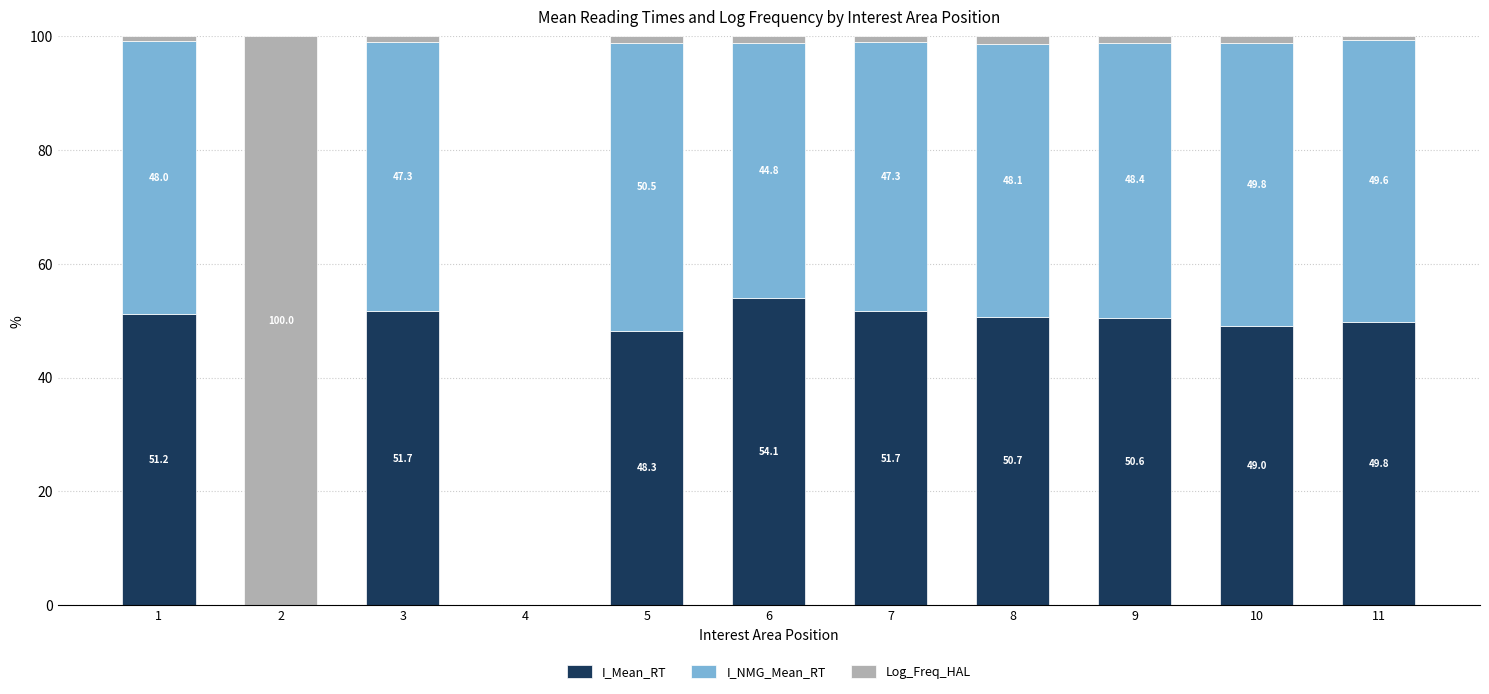

What is the total value across all series at 7?

100.0